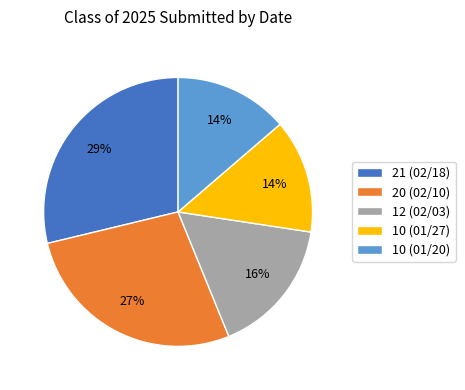

Does any single category account for the majority?

No